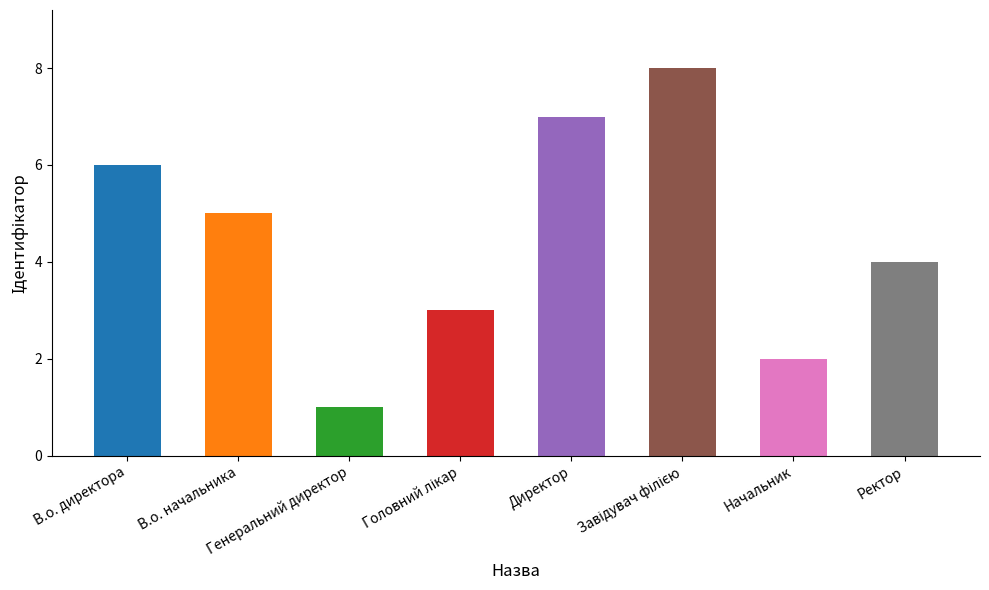

Where does the data first go above 5?

В.о. директора